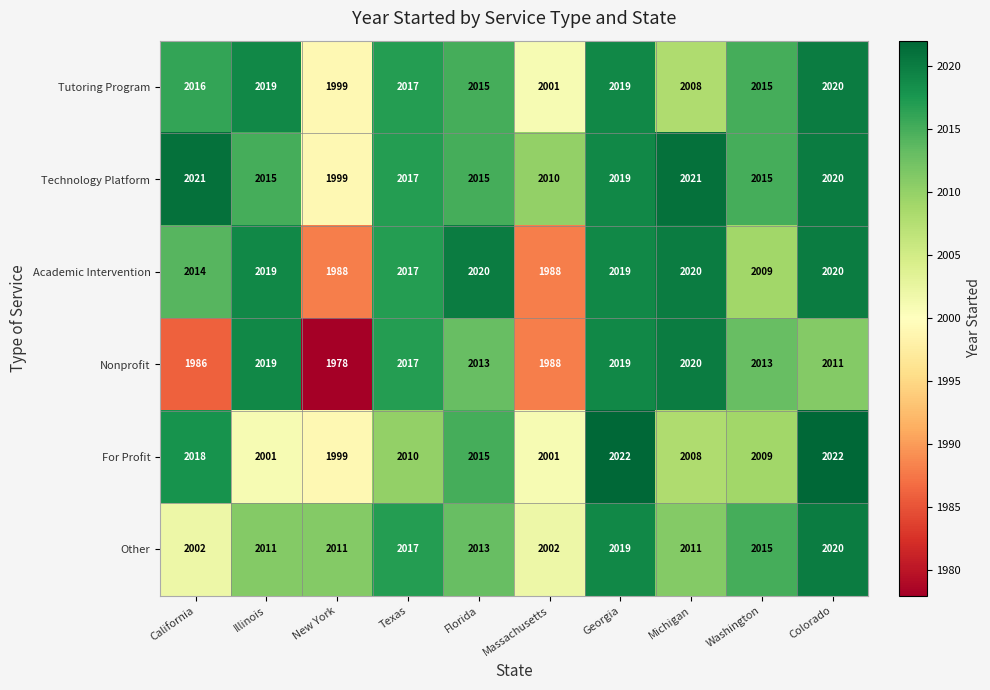

Is the value of For Profit at Illinois greater than the value of Academic Intervention at New York?

Yes